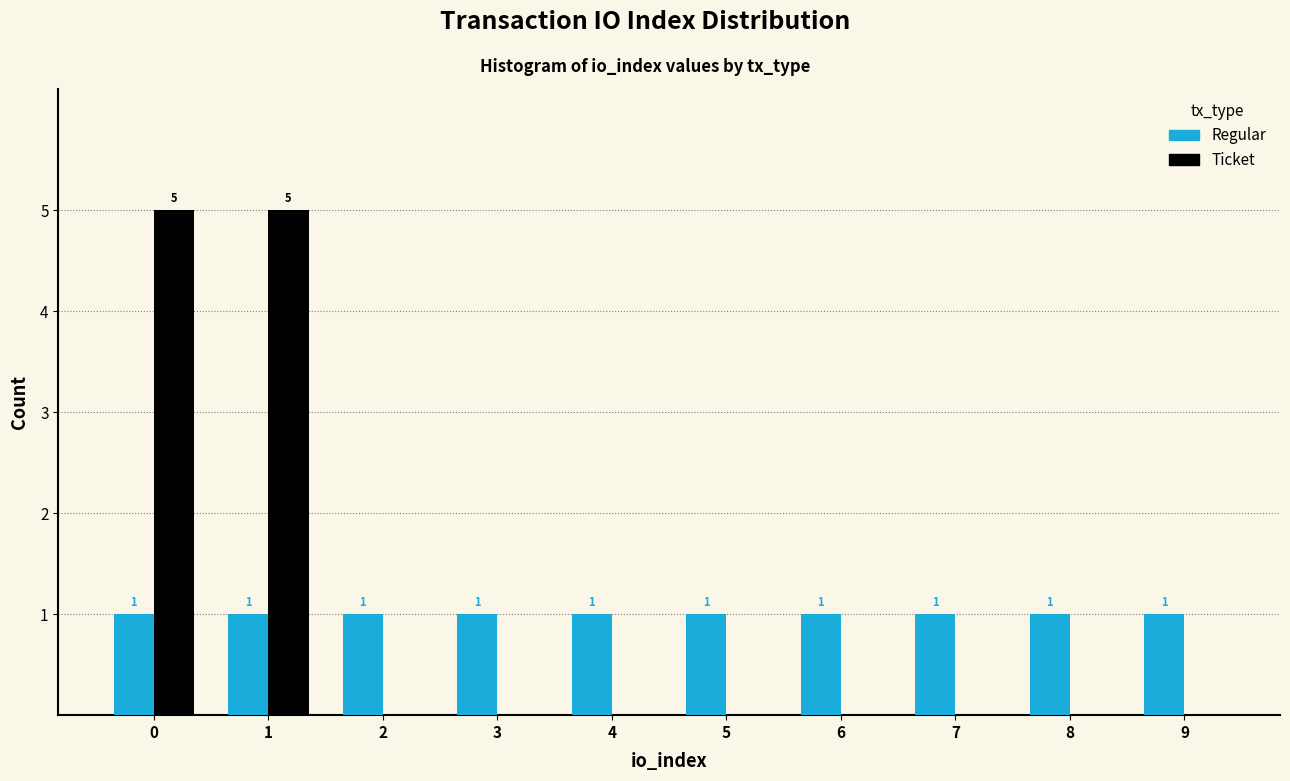

Reading left to right, list all the values displayed in this chart.

Regular: 0=1	1=1	2=1	3=1	4=1	5=1	6=1	7=1	8=1	9=1
Ticket: 0=5	1=5	2=0	3=0	4=0	5=0	6=0	7=0	8=0	9=0